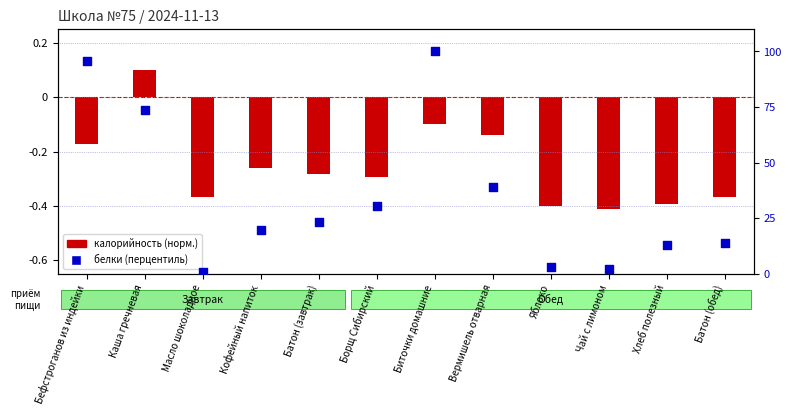

Approximately how many times larger is the value at Батон (завтрак) compared to Батон (обед)?

1.7